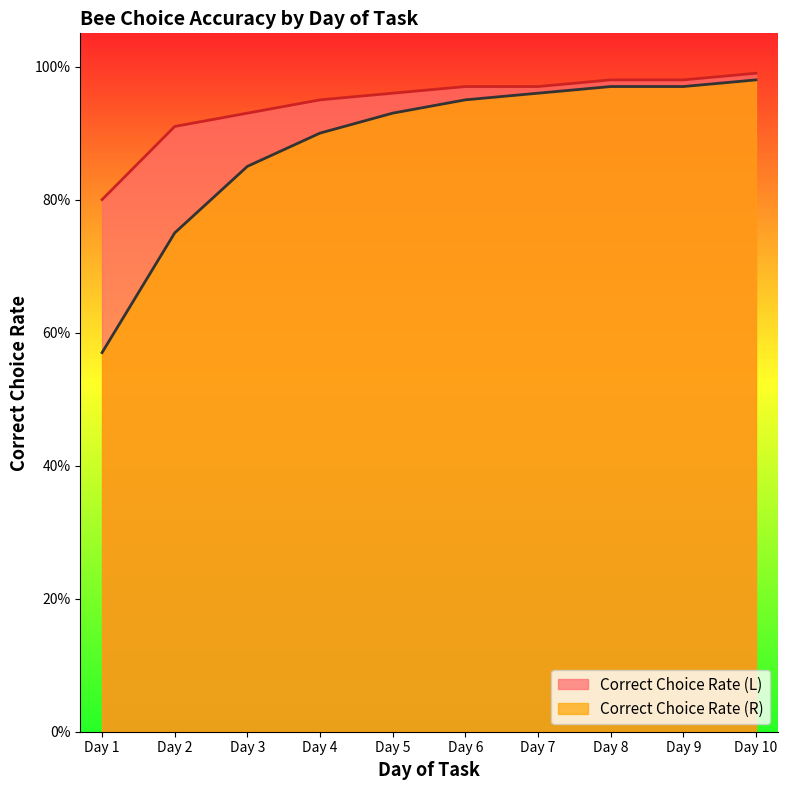

Reading right to left, transcribe all the data shown in this chart.

Correct Choice Rate (L): 1.0	1.0	1.0	1.0	1.0	1.0	0.9	0.9	0.9	0.8
Correct Choice Rate (R): 1.0	1.0	1.0	1.0	0.9	0.9	0.9	0.8	0.8	0.6